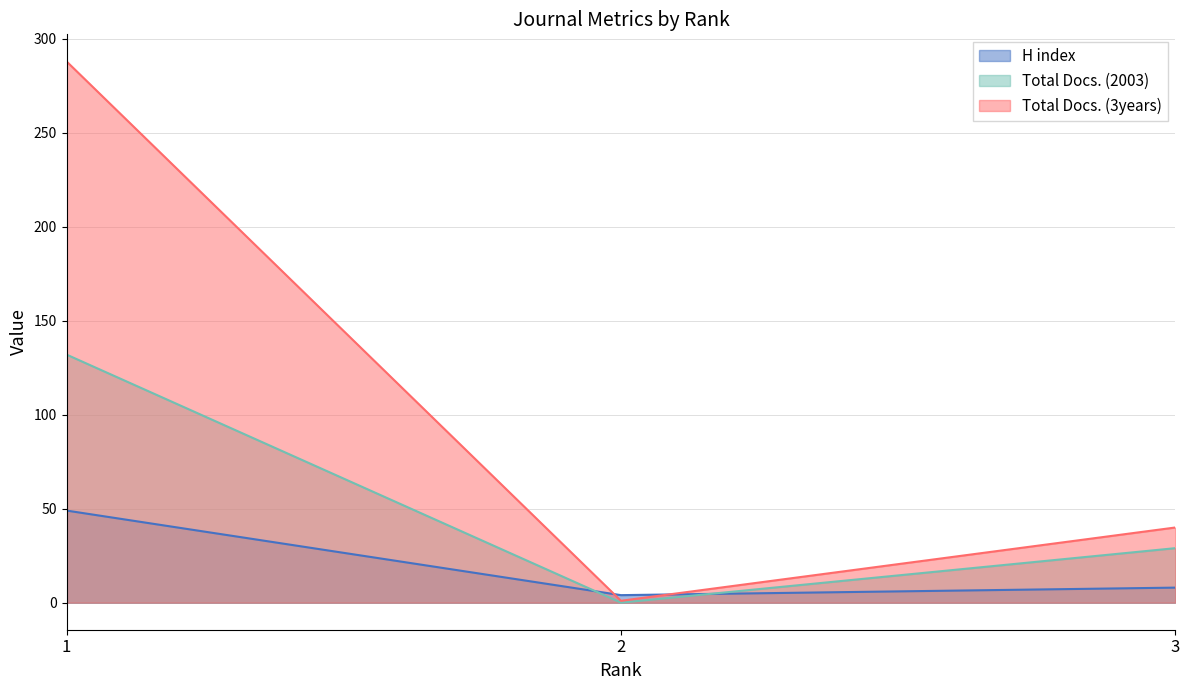

Which label corresponds to the largest value in the chart?

1